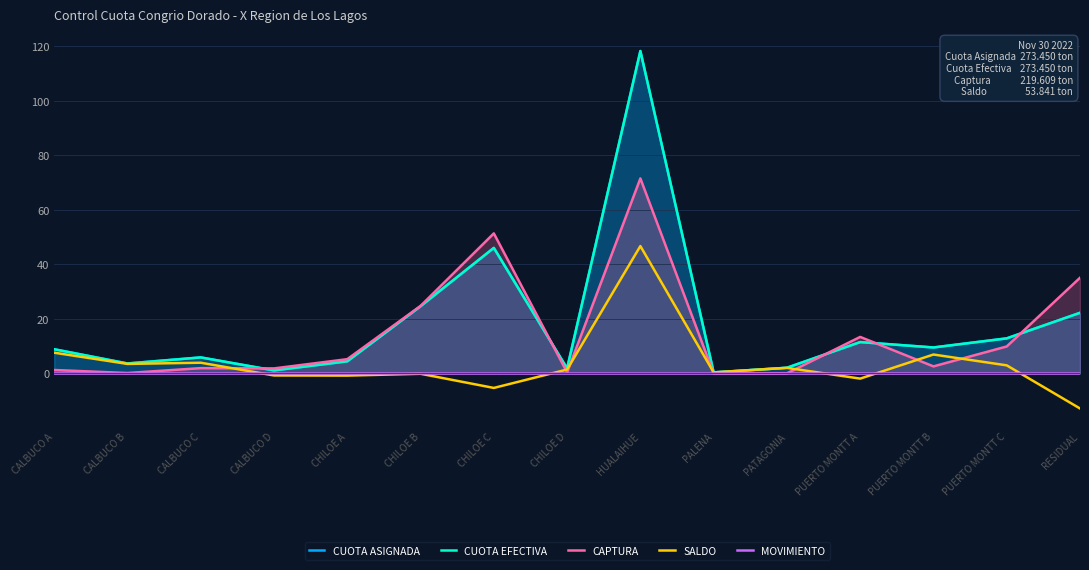

Which category has the lowest value across all series?

RESIDUAL